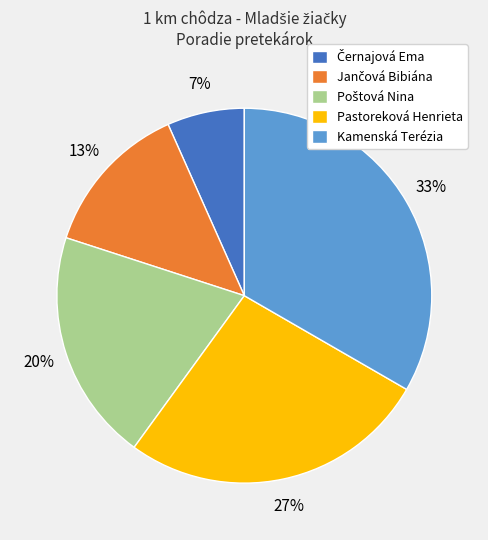

Which slice is the largest?

Kamenská Terézia